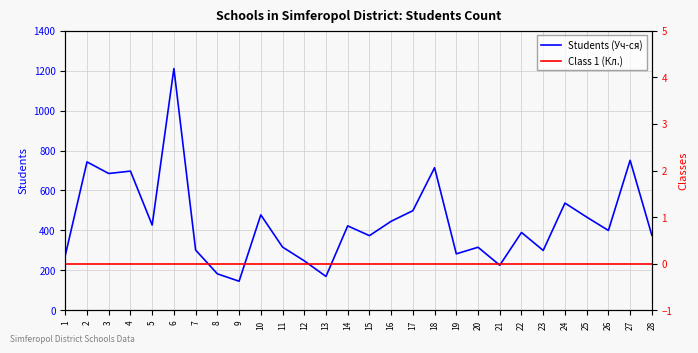

Which series has the largest range (max minus min)?

Students (Уч-ся)